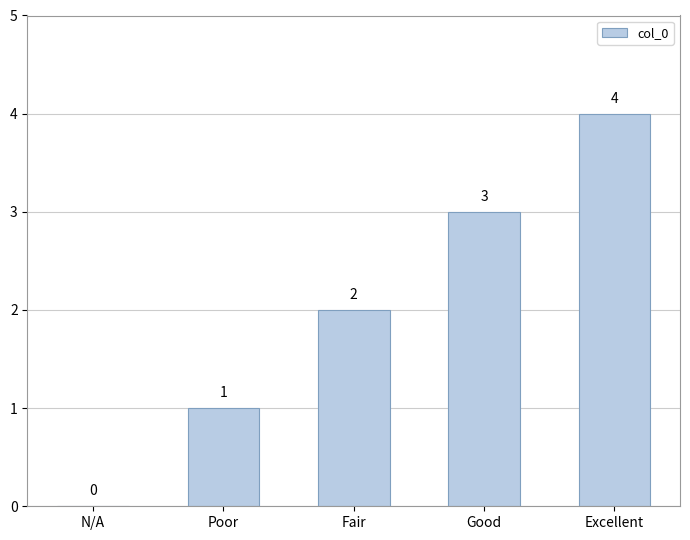

What is the sum of all values?

10